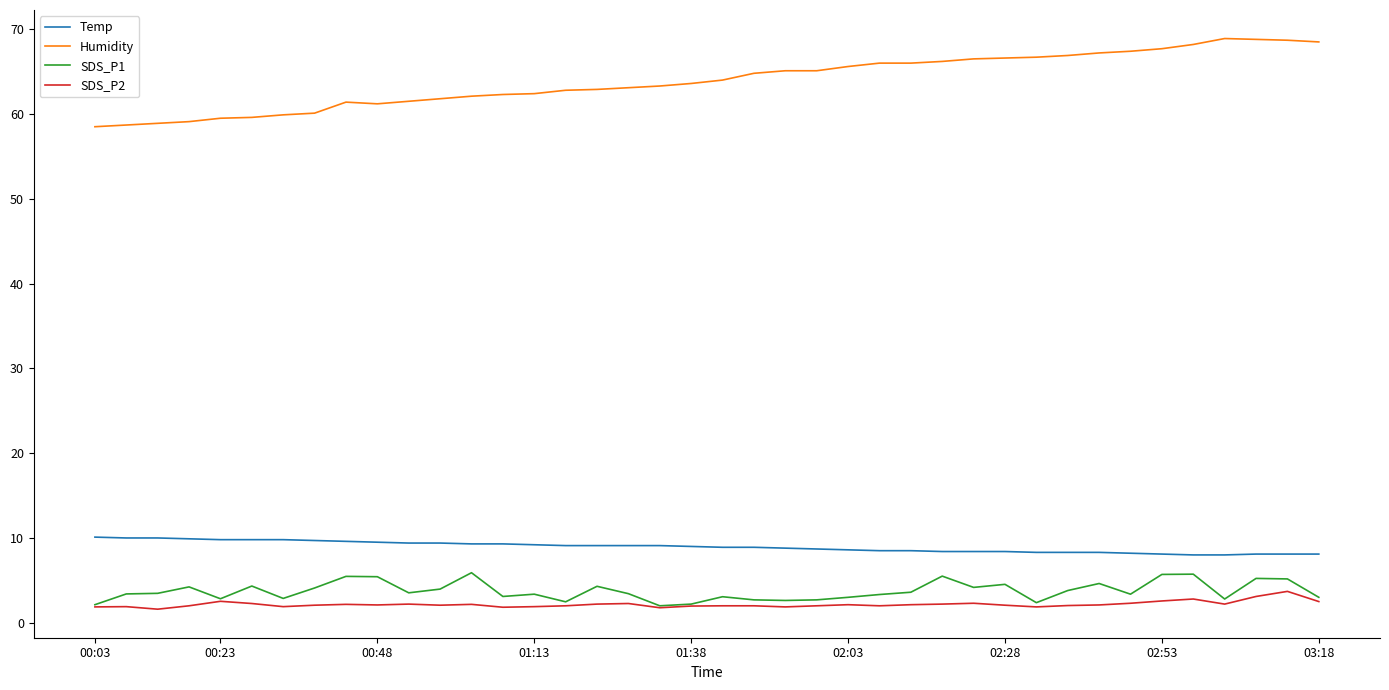

True or false: SDS_P1 and Temp cross at least once.

False